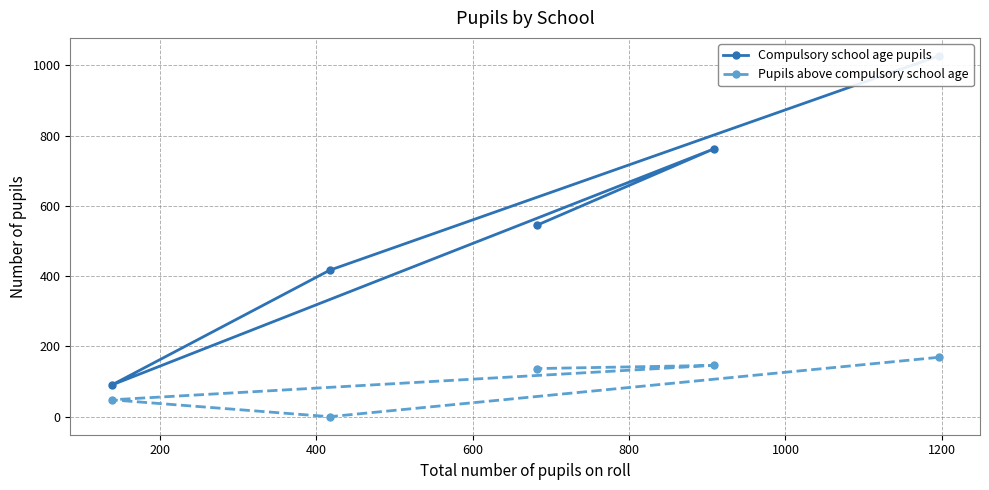

What is the difference between the maximum and minimum values in the Compulsory school age pupils series?

937